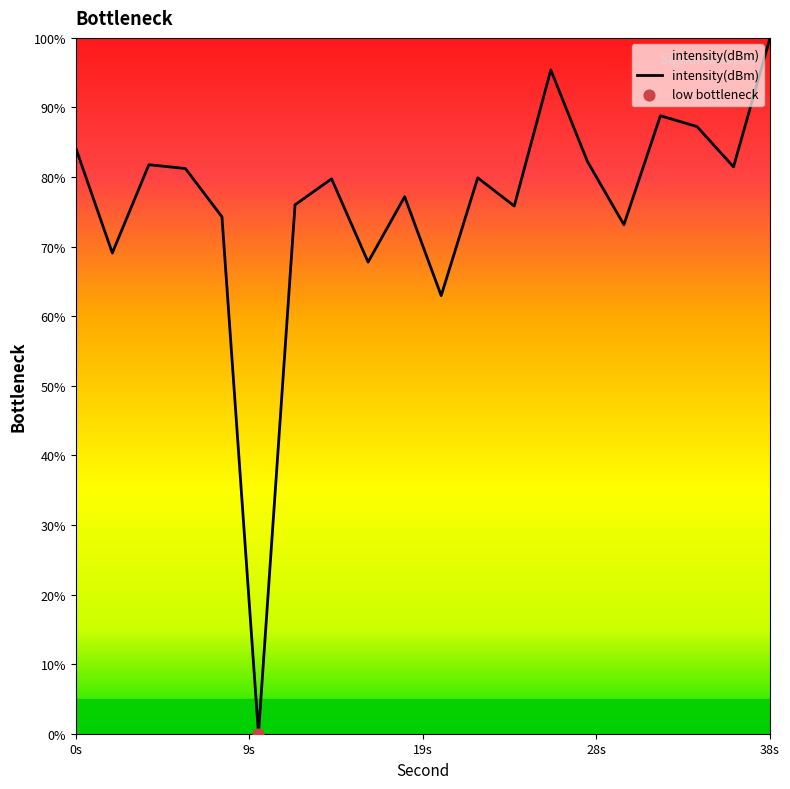

What is the maximum value shown in the chart?

100.0